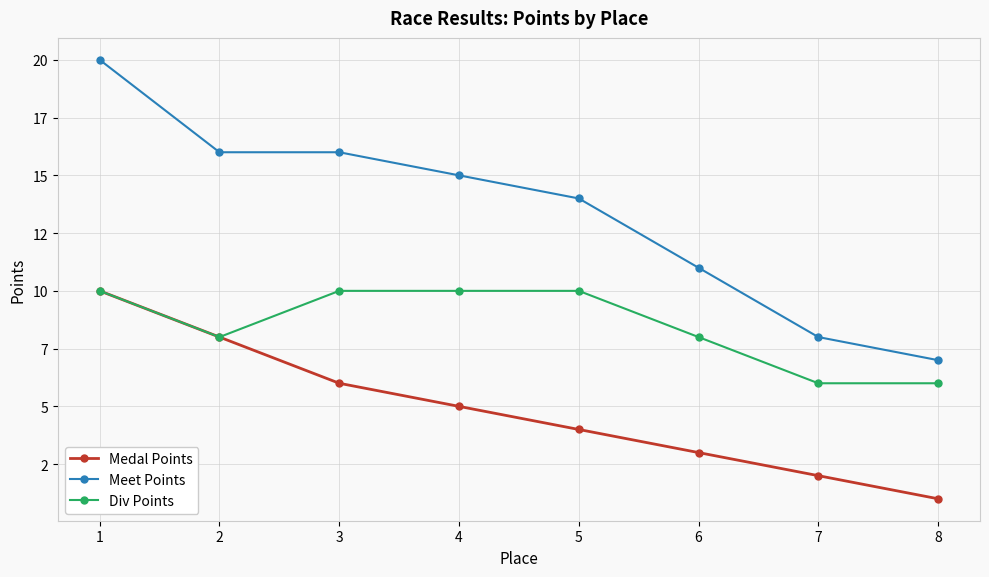

True or false: Div Points has a value of 2 at 8.

False